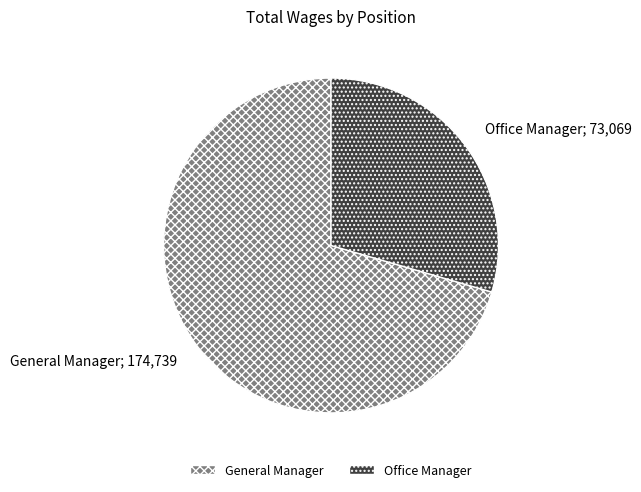

What is the ratio of the value at General Manager to the value at Office Manager?

2.4